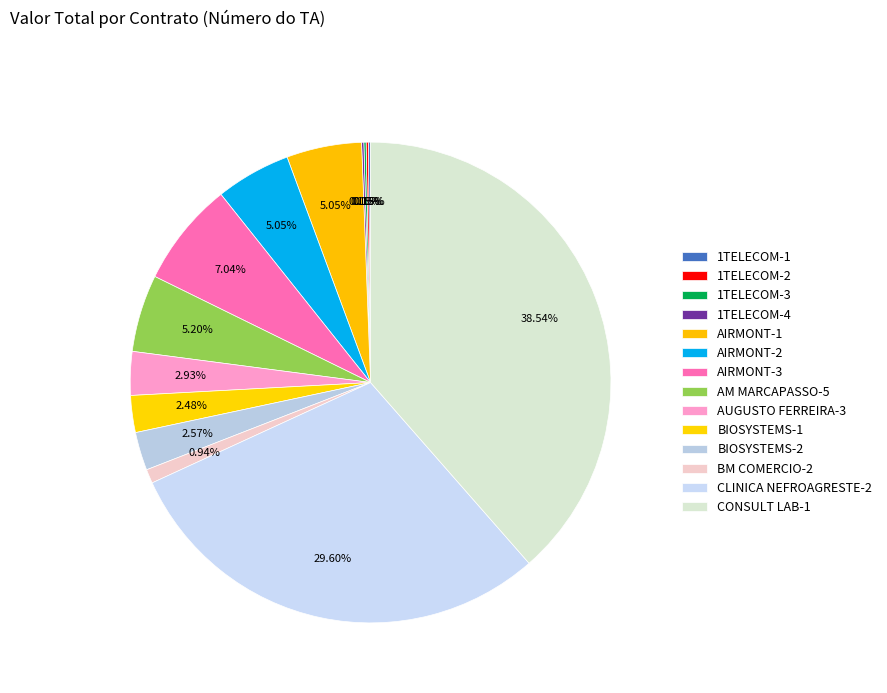

Which category has the smallest portion of the pie?

1TELECOM-1